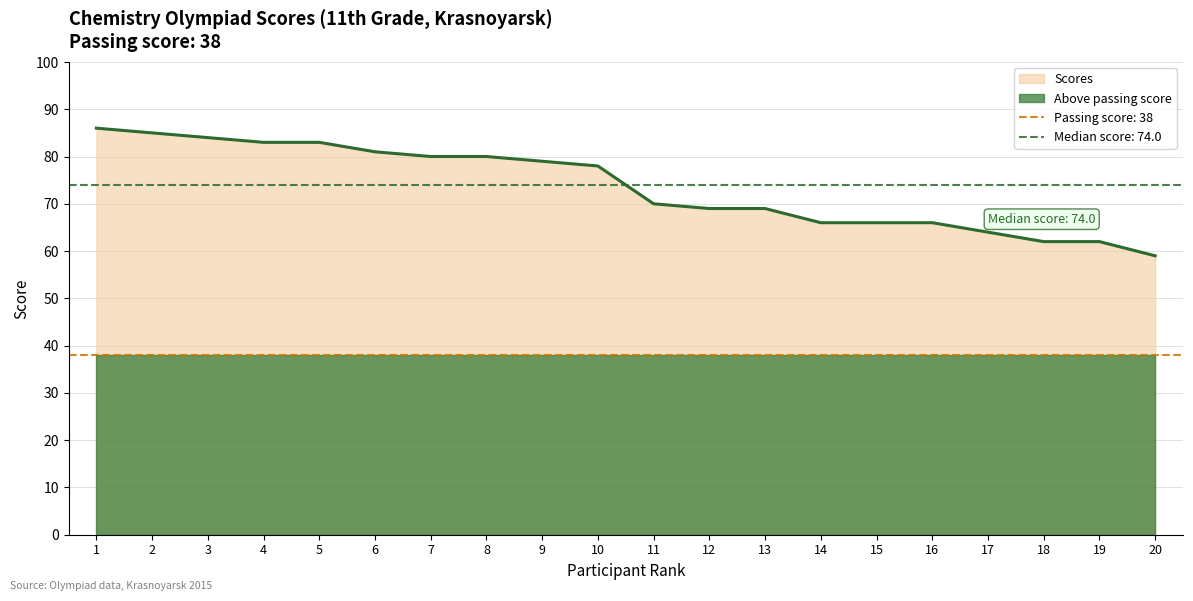

True or false: the data has more than 2 interior local peaks.

False